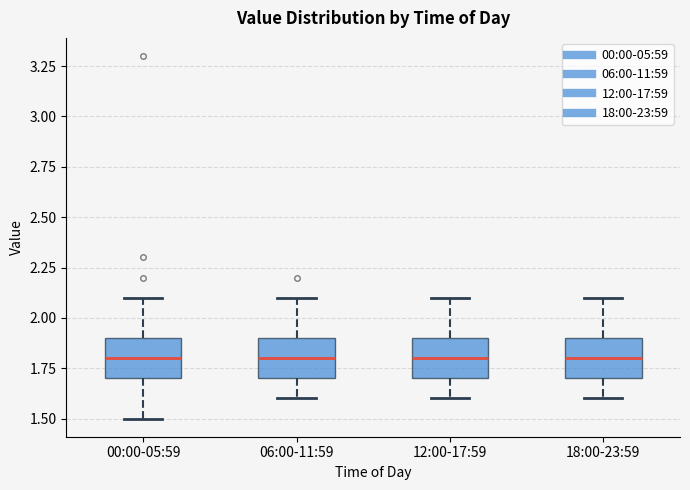

Reading left to right, transcribe this box plot: for each box, give where its median line is, the range the box spans, and where its two whiskers end, as read against the y-axis. The values are not printed on the chart, so give them approximately, as read against the axis.

00:00-05:59: median 1.8, box 1.7 to 1.9, whiskers 1.5 to 2.1
06:00-11:59: median 1.8, box 1.7 to 1.9, whiskers 1.6 to 2.1
12:00-17:59: median 1.8, box 1.7 to 1.9, whiskers 1.6 to 2.1
18:00-23:59: median 1.8, box 1.7 to 1.9, whiskers 1.6 to 2.1